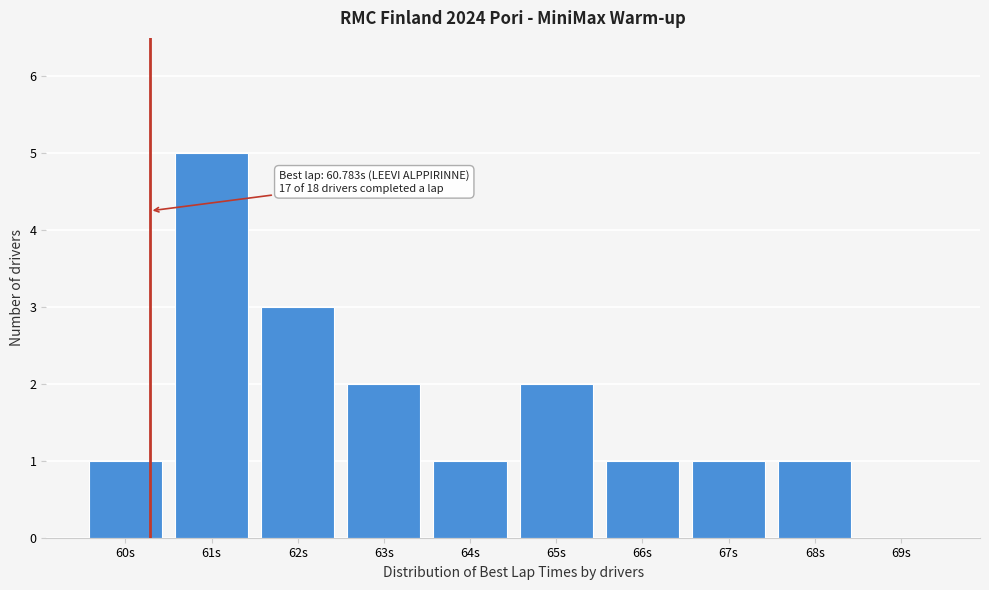

Reading left to right, list all the values displayed in this chart.

60s=1	61s=5	62s=3	63s=2	64s=1	65s=2	66s=1	67s=1	68s=1	69s=0